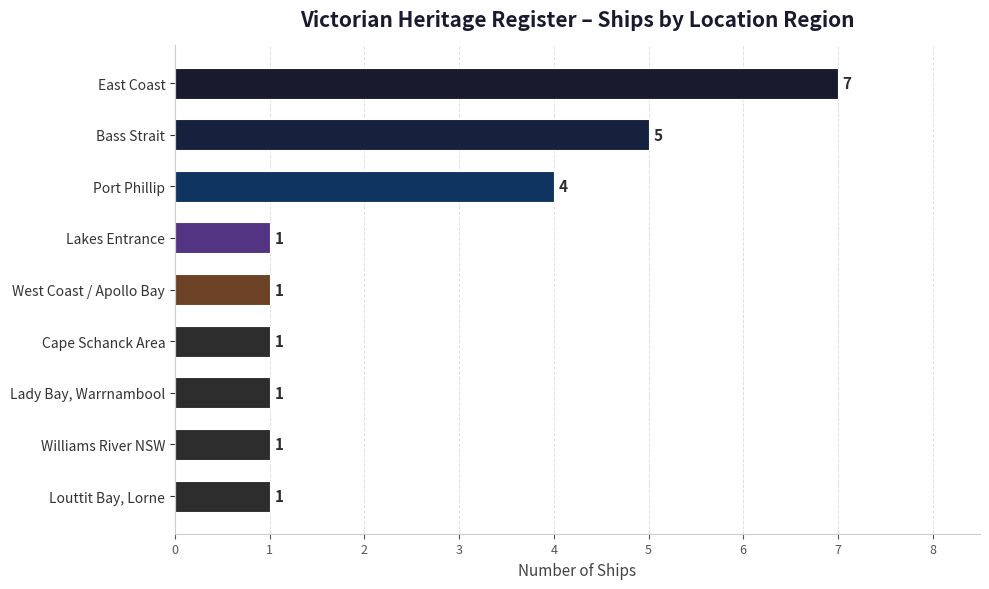

Where is the data nearest to the value 4?

Port Phillip